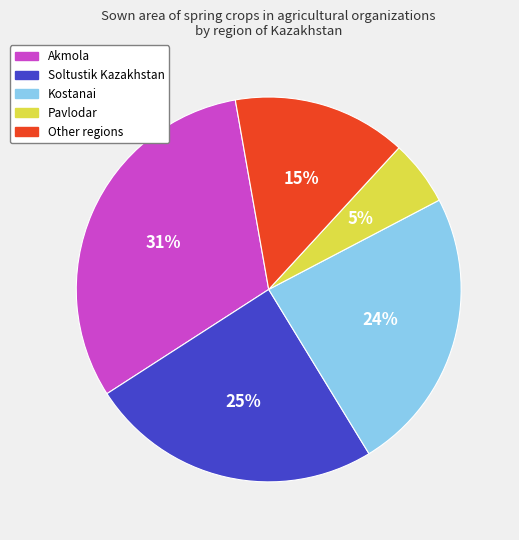

What is the ratio of the value at Kostanai to the value at Other regions?

1.6